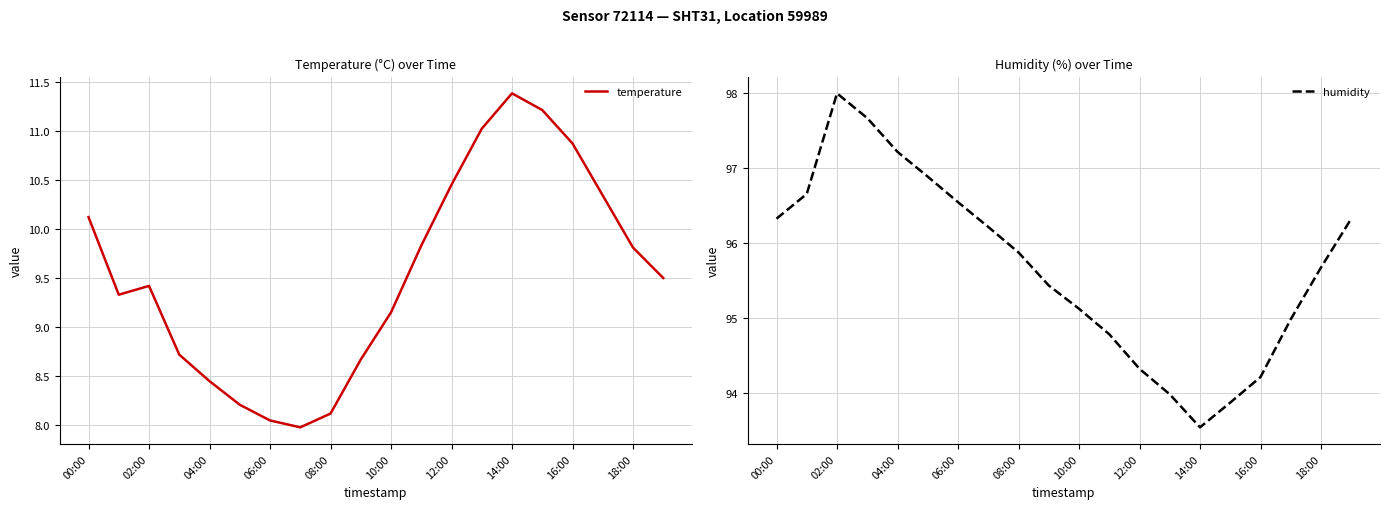

Reading left to right, extract all data points from this chart.

temperature: 10.1	9.3	9.4	8.7	8.4	8.2	8.1	8.0	8.1	8.7	9.2	9.8	10.4	11.0	11.4	11.2	10.9	10.3	9.8	9.5
humidity: 96.3	96.7	98.0	97.7	97.2	96.9	96.5	96.2	95.9	95.4	95.1	94.8	94.3	94.0	93.5	93.9	94.2	95.0	95.7	96.3